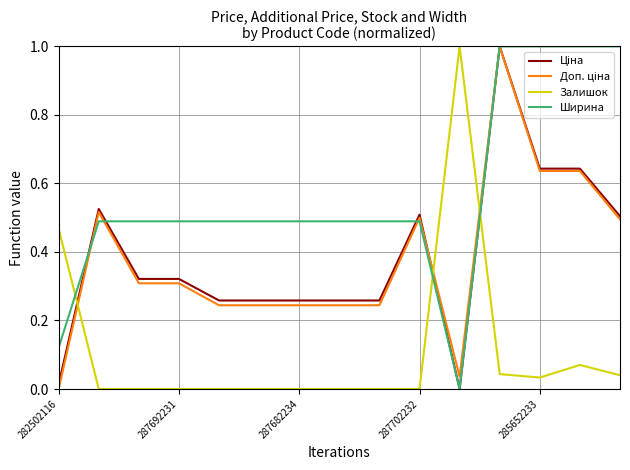

Which series has the largest total across all categories?

Ширина